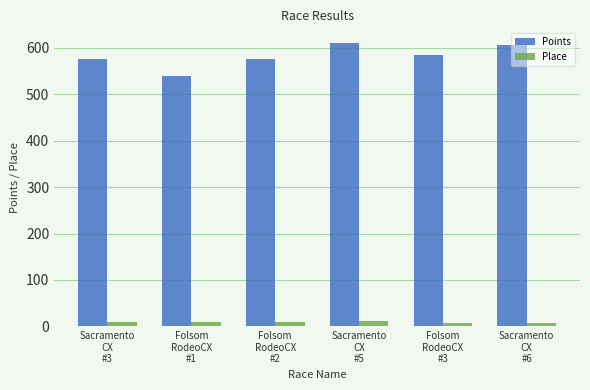

List the series in order of their overall mean, lowest first.

Place, Points